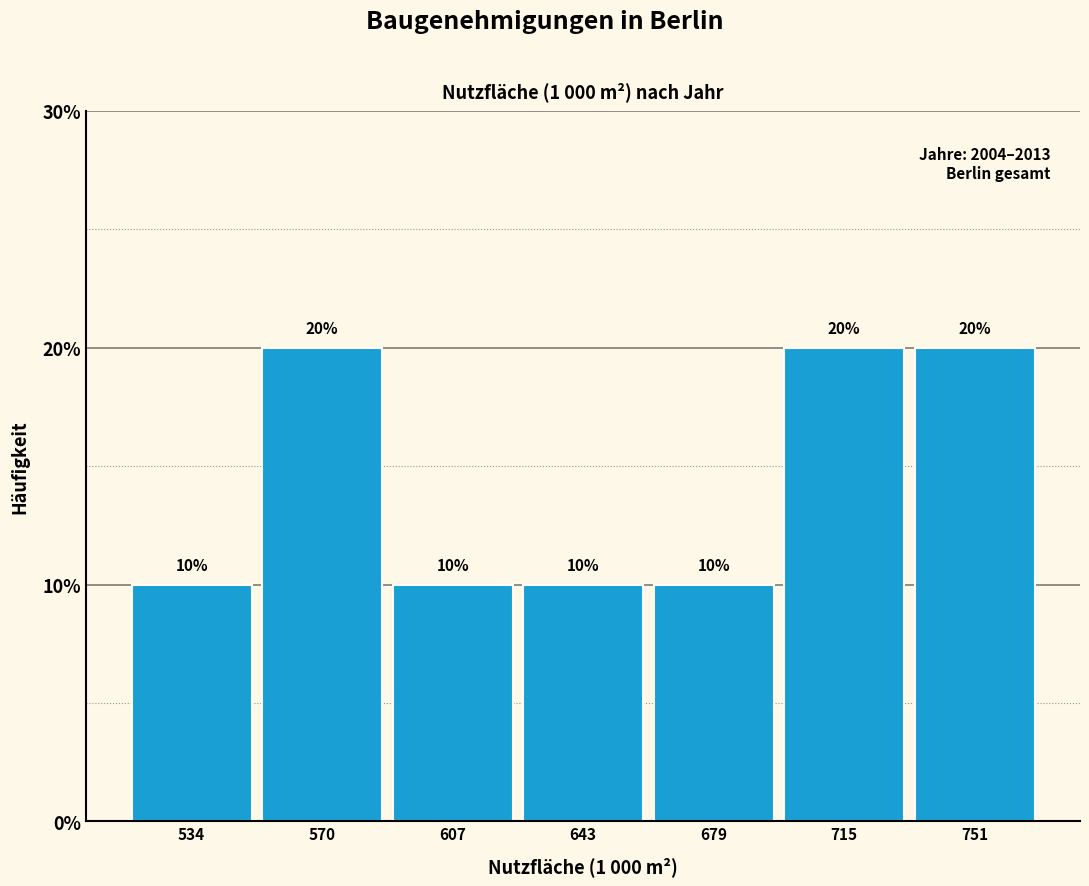

What is the height of the bar covering 625 to 660 on the x-axis? The bar edges are not printed on the chart, so give them approximately, as read against the axis.

10